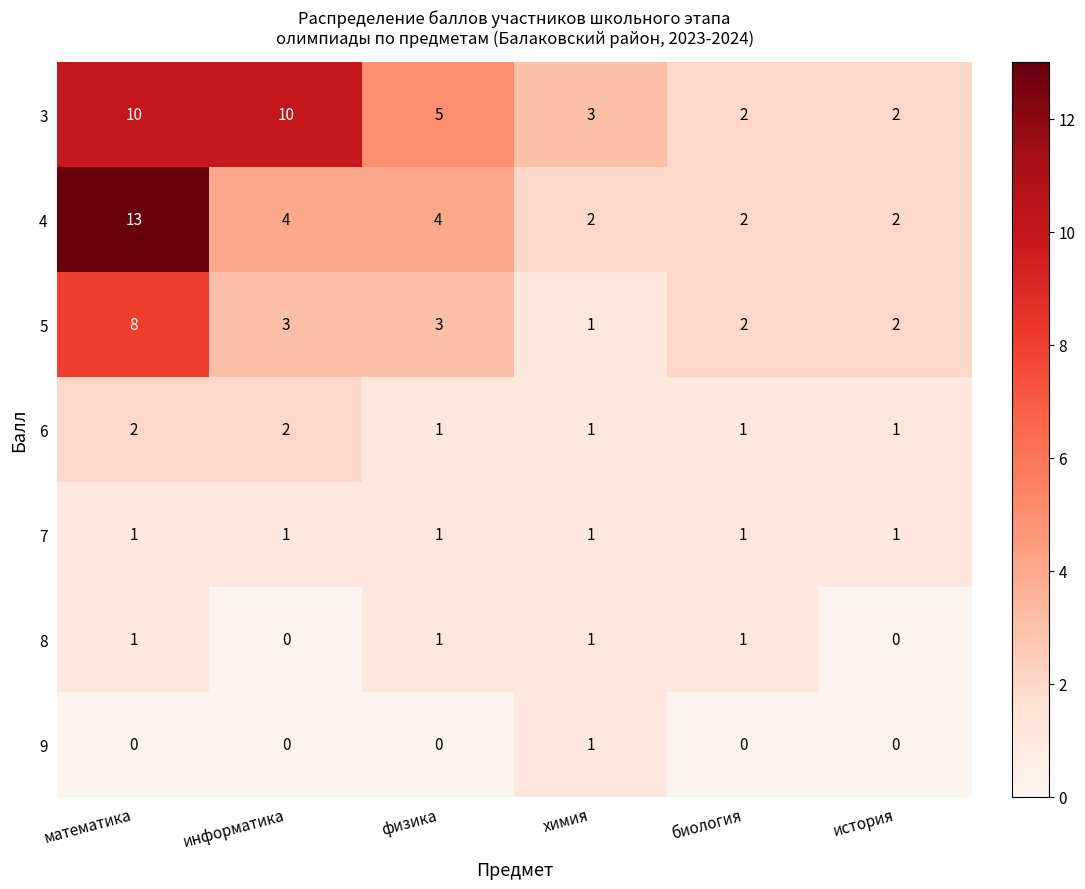

What is the highest value of the 4 series?

13